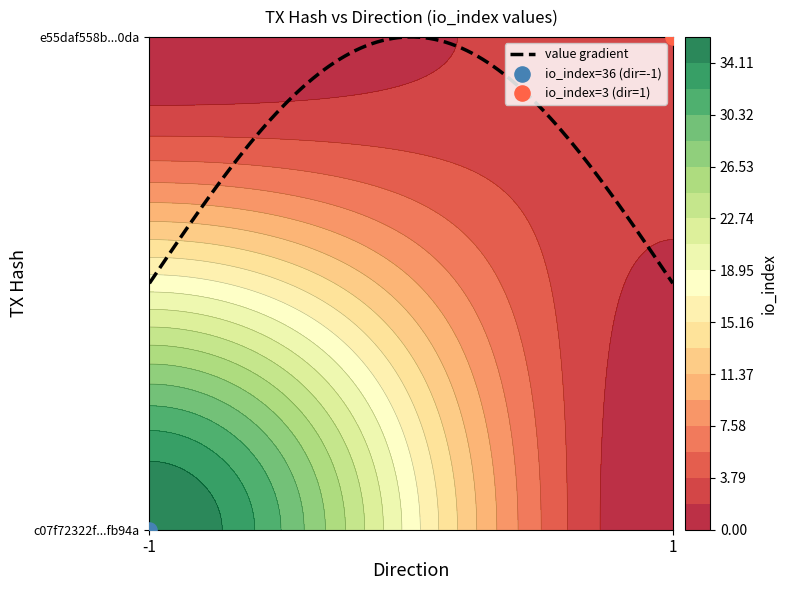

Rank the series by their maximum value, from lowest to highest.

e55daf558be20d80225f84aa1aab6a3278140da, c07f72322f1071a3709efd8a6552f25554fb94a